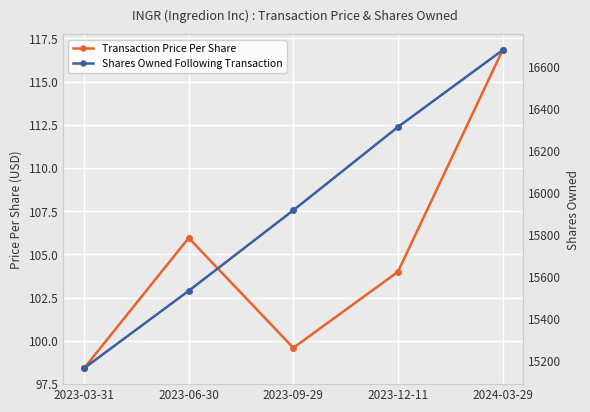

True or false: Transaction Price Per Share and Shares Owned Following Transaction intersect in this chart.

False